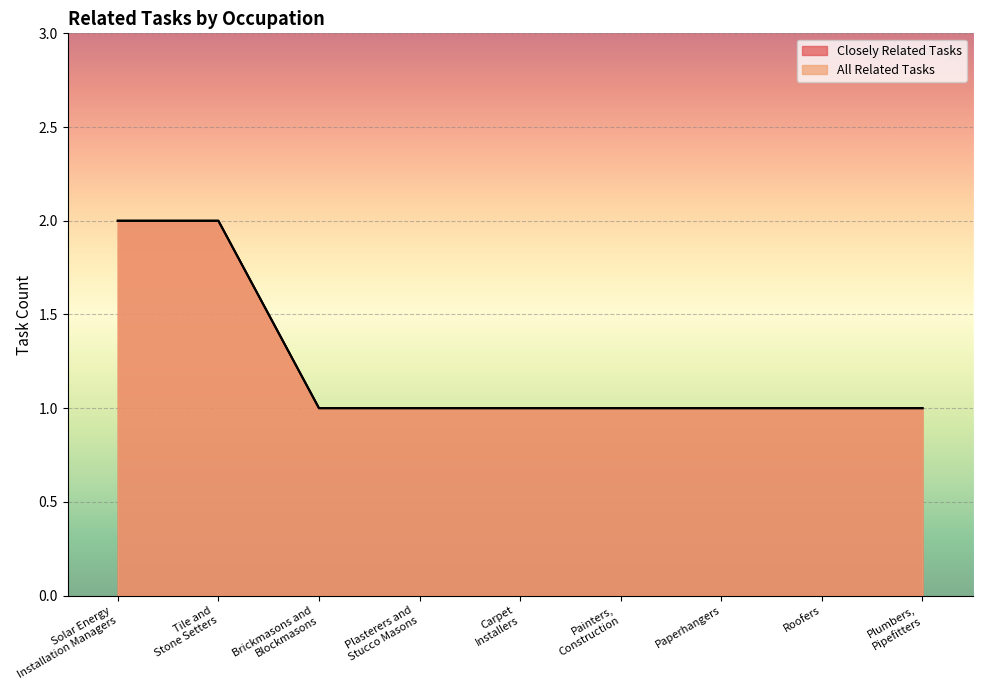

True or false: Closely Related Tasks and All Related Tasks intersect in this chart.

False